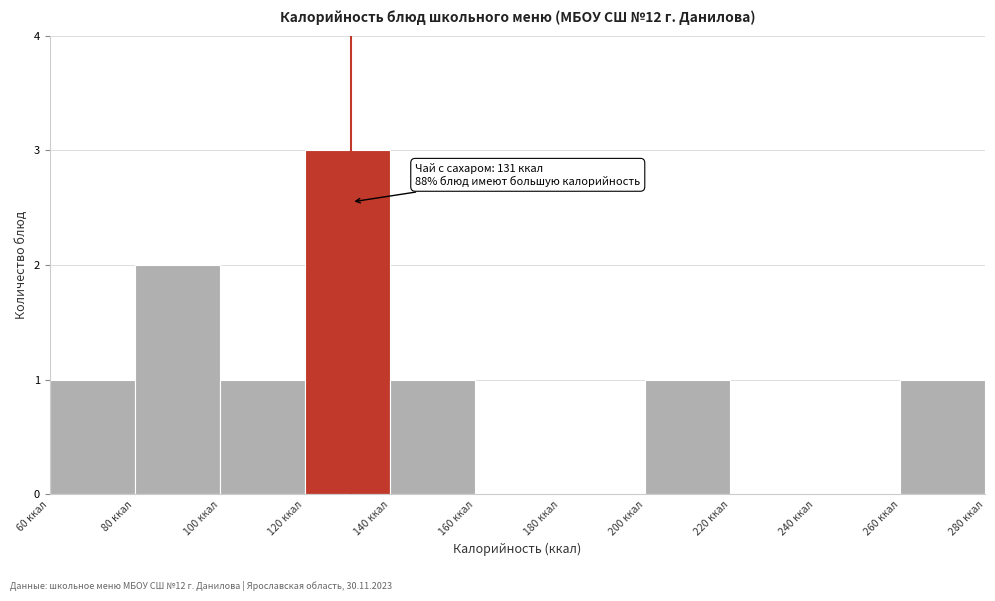

Over which range of the x-axis is the bar tallest?

120 to 140